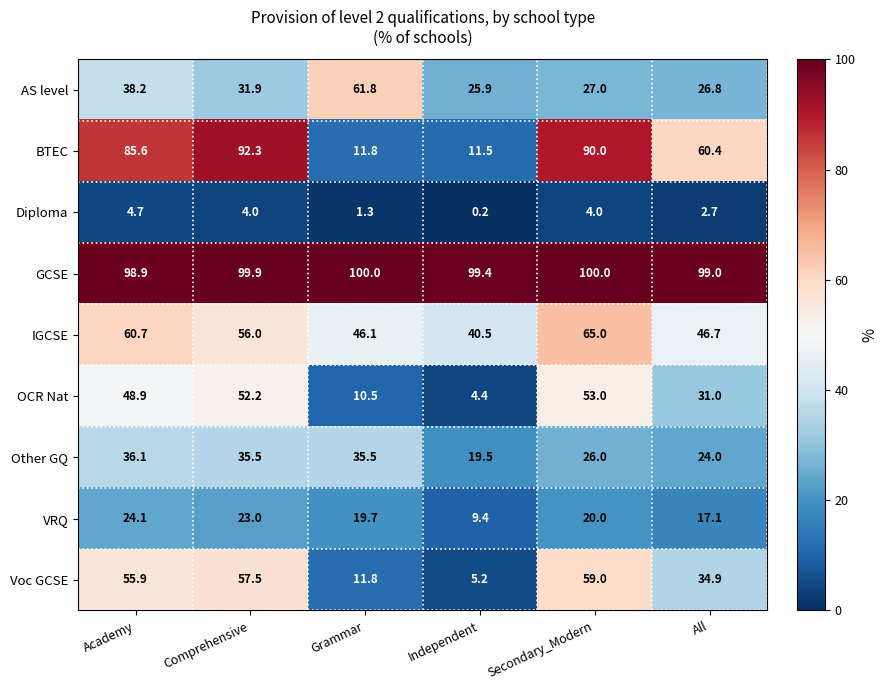

Which series has the largest range (max minus min)?

BTEC